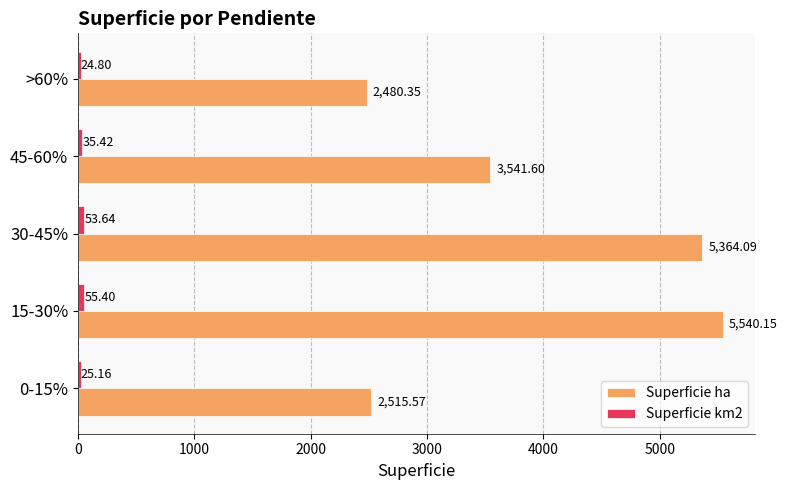

How many categories are shown in the chart?

5